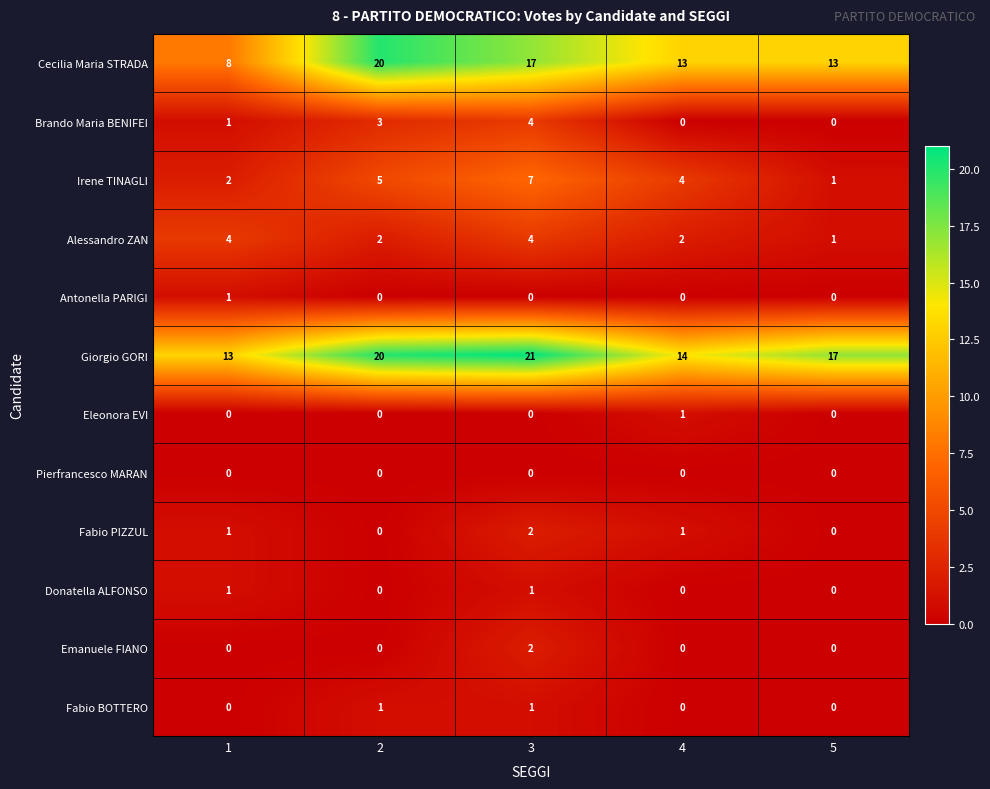

What is the maximum value shown in the chart?

21